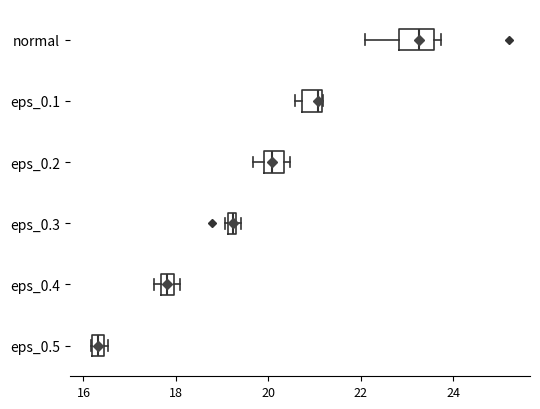

Comparing the boxes themselves (not the whiskers), which one is the widest?

normal